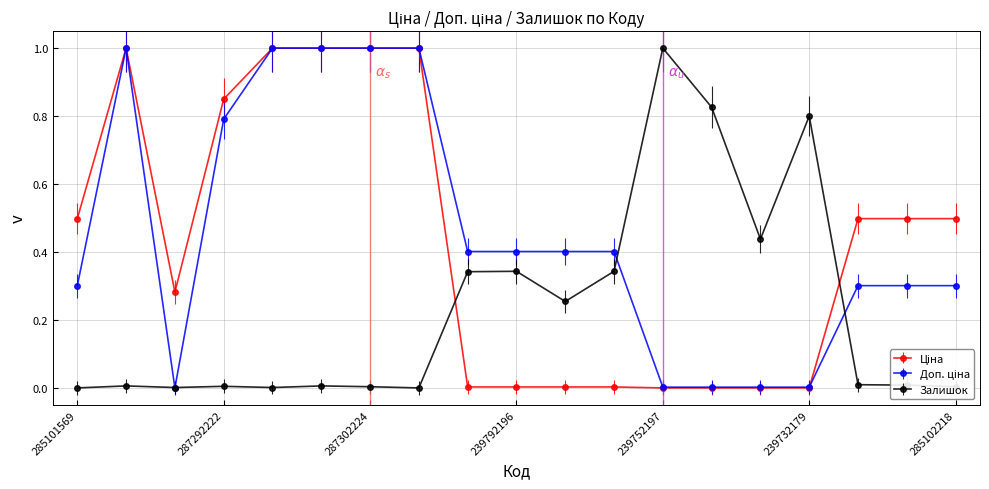

What is the greatest value displayed?

1.0